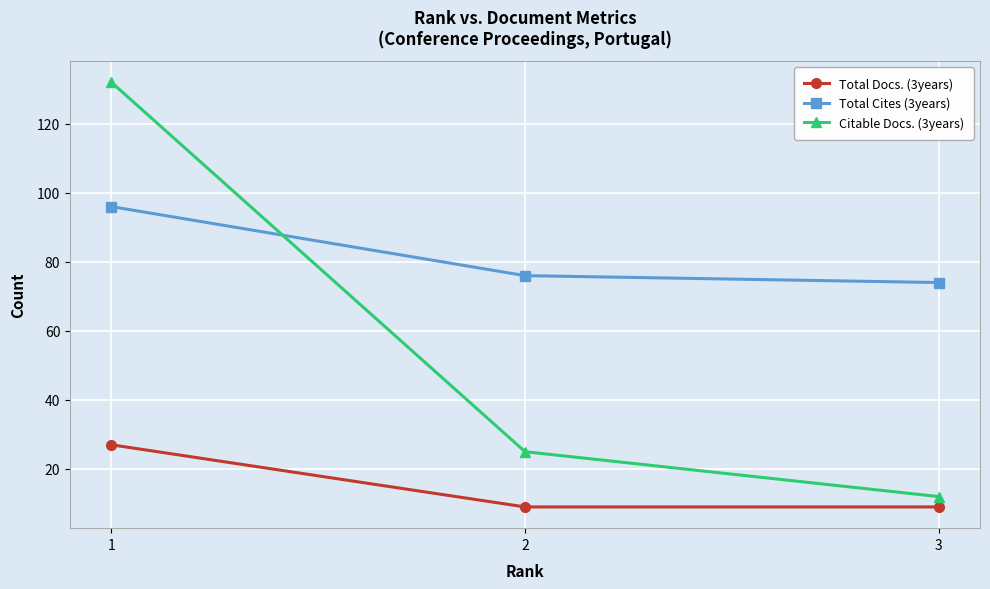

Reading left to right, list all the values displayed in this chart.

Total Docs. (3years): 1=27	2=9	3=9
Total Cites (3years): 1=96	2=76	3=74
Citable Docs. (3years): 1=132	2=25	3=12